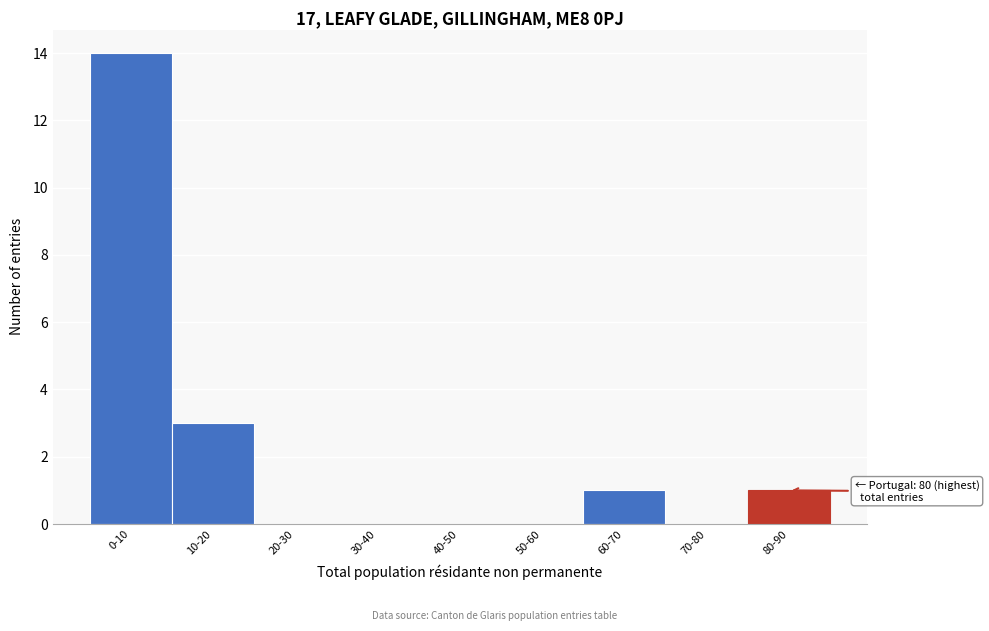

What is the sum of all values?

19